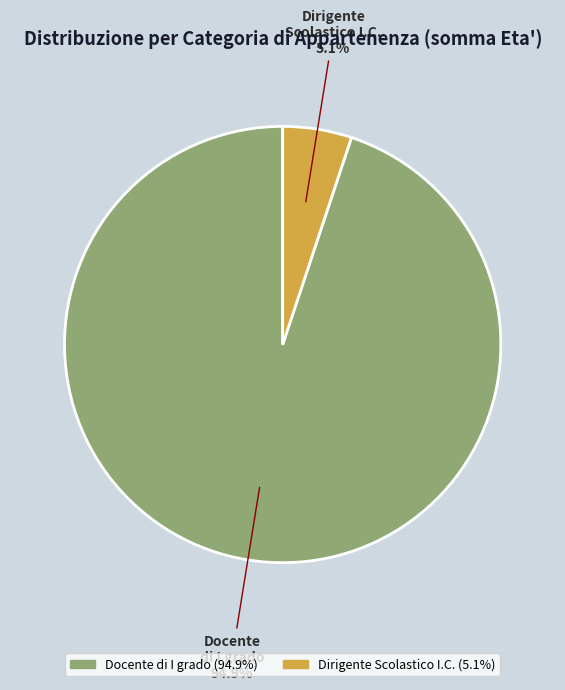

Does any single category account for the majority?

Yes